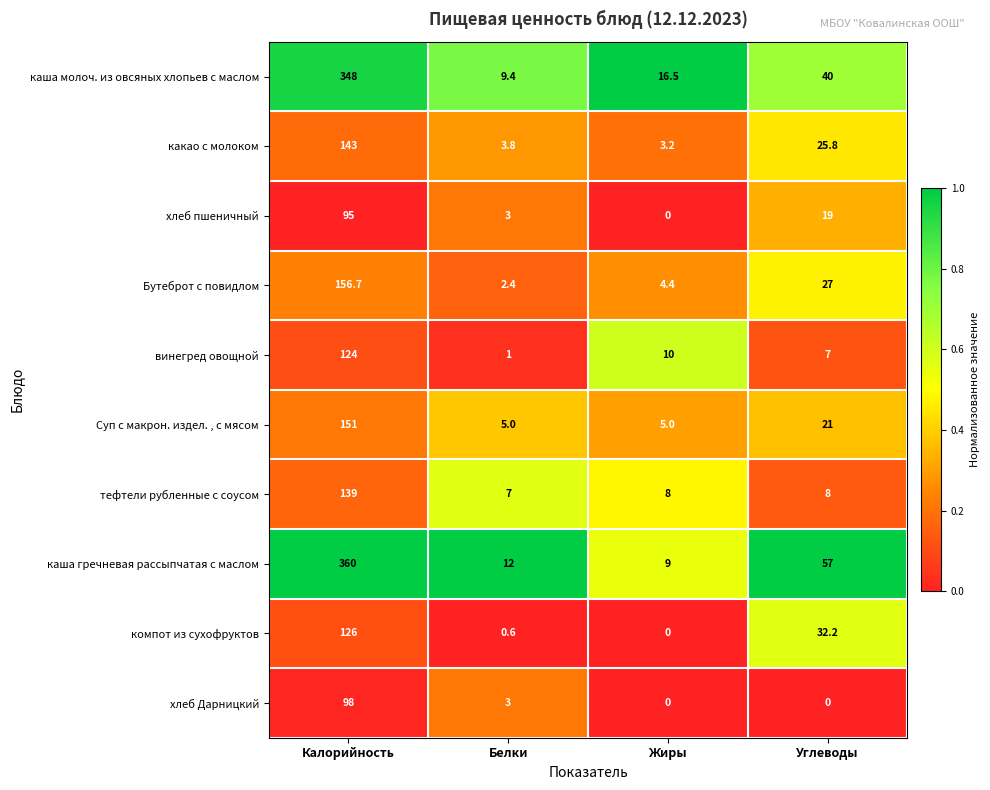

What is the difference between the каша молоч. из овсяных хлопьев с маслом values at Углеводы and Белки?

30.6